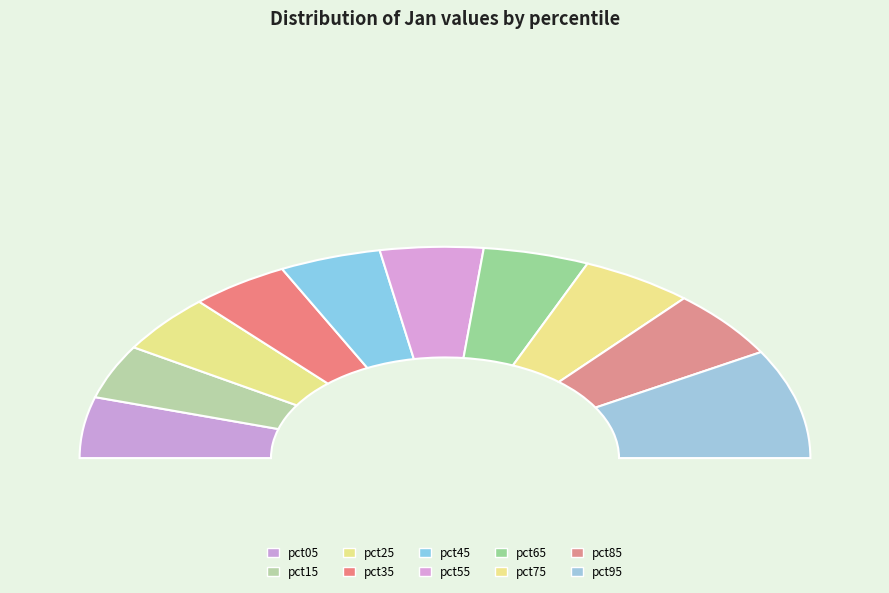

How many slices are in this pie chart?

10